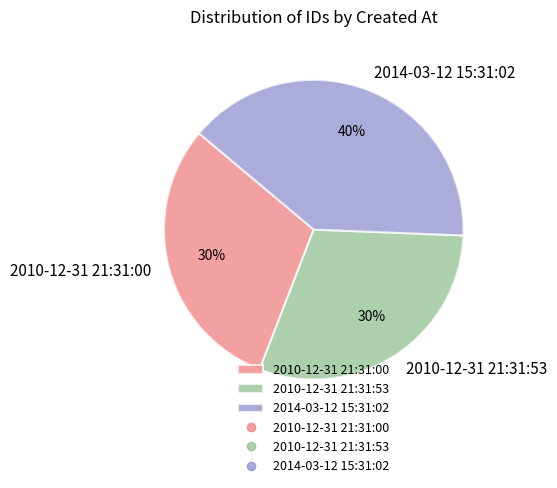

Do 2010-12-31 21:31:53 and 2010-12-31 21:31:00 together represent more than half of the pie?

Yes